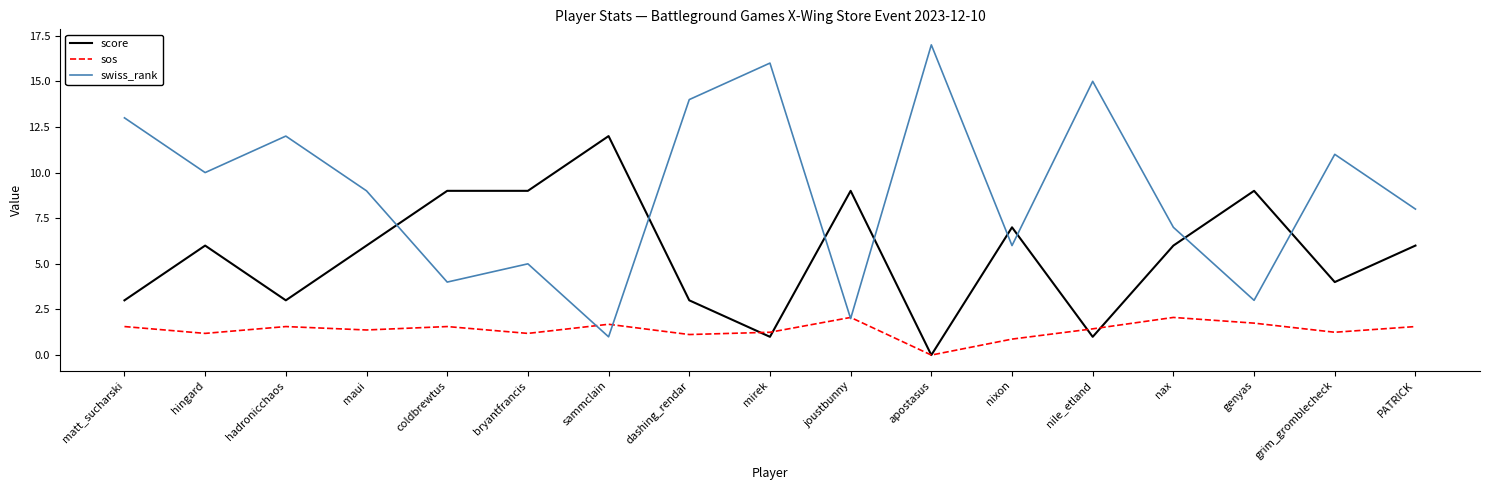

How many intersections are there between score and swiss_rank?

8